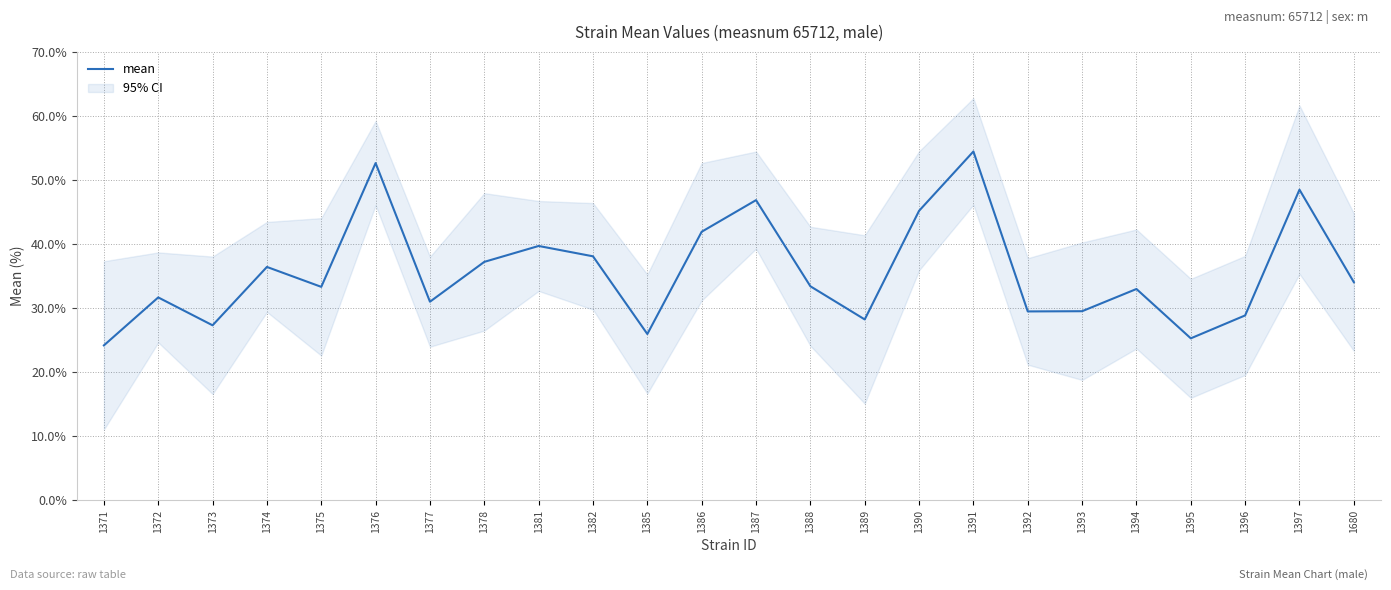

What is the change in value from 1378 to 1396?

-8.4